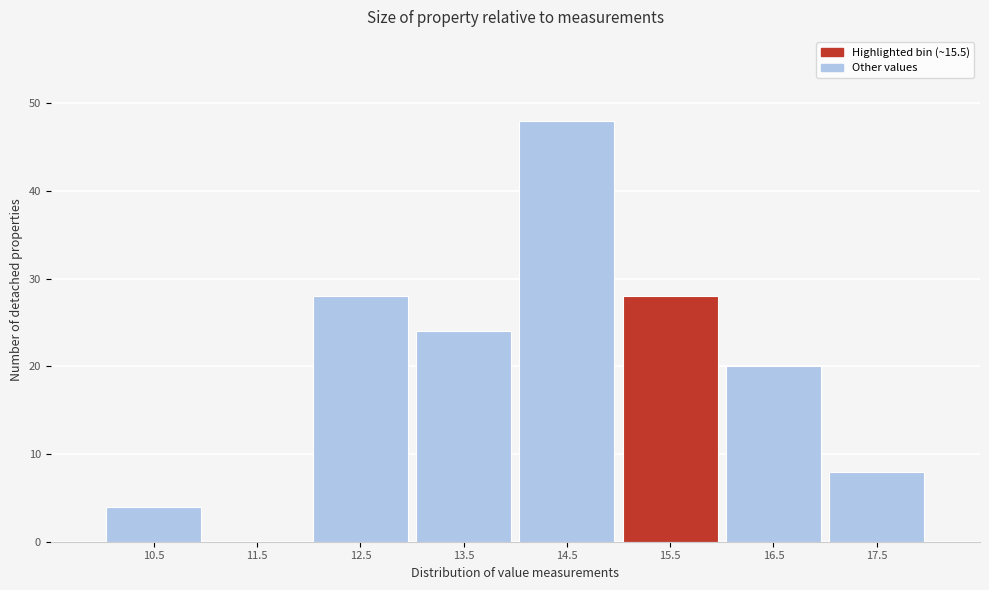

Reading left to right, list all the values displayed in this chart.

10.5=4	11.5=0	12.5=28	13.5=24	14.5=48	15.5=28	16.5=20	17.5=8